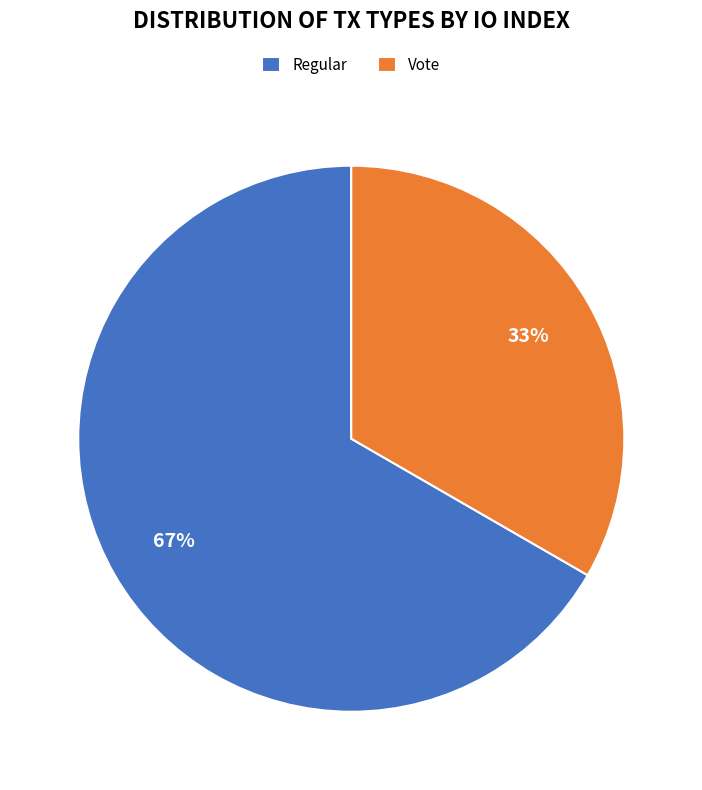

Is it true that Regular is 62% of the pie?

False